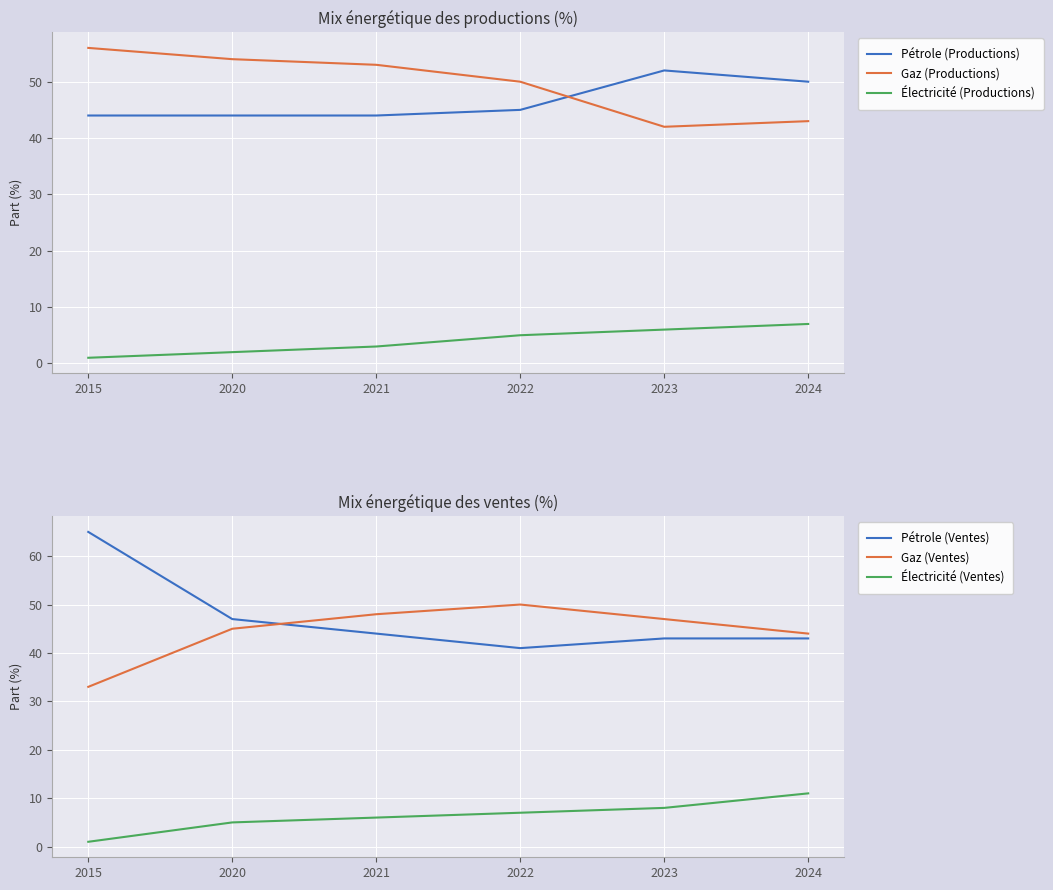

At how many categories does at least one series exceed 29?

6